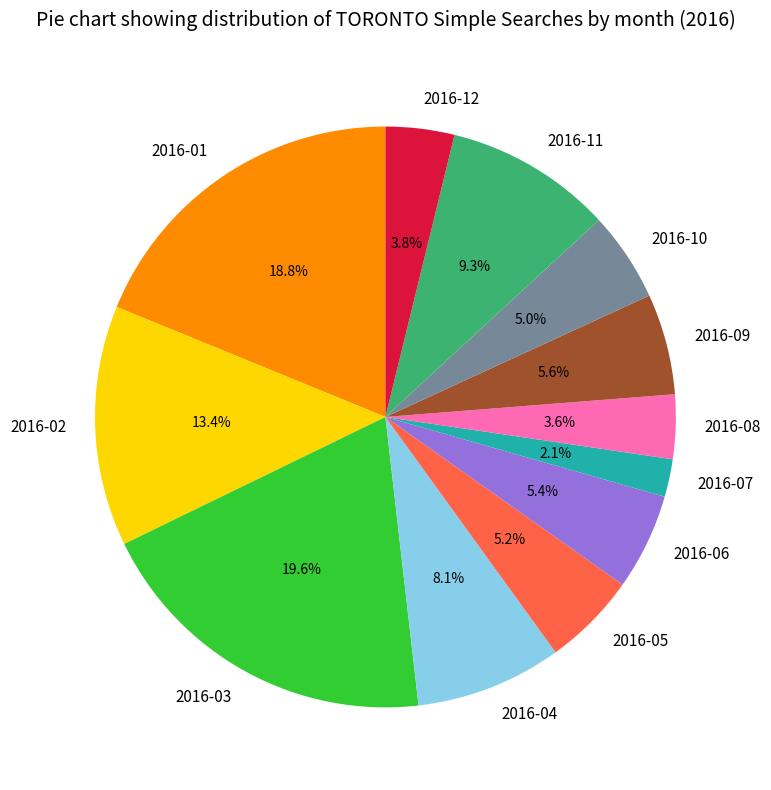

To the nearest percent, what is the average slice percentage?

8%